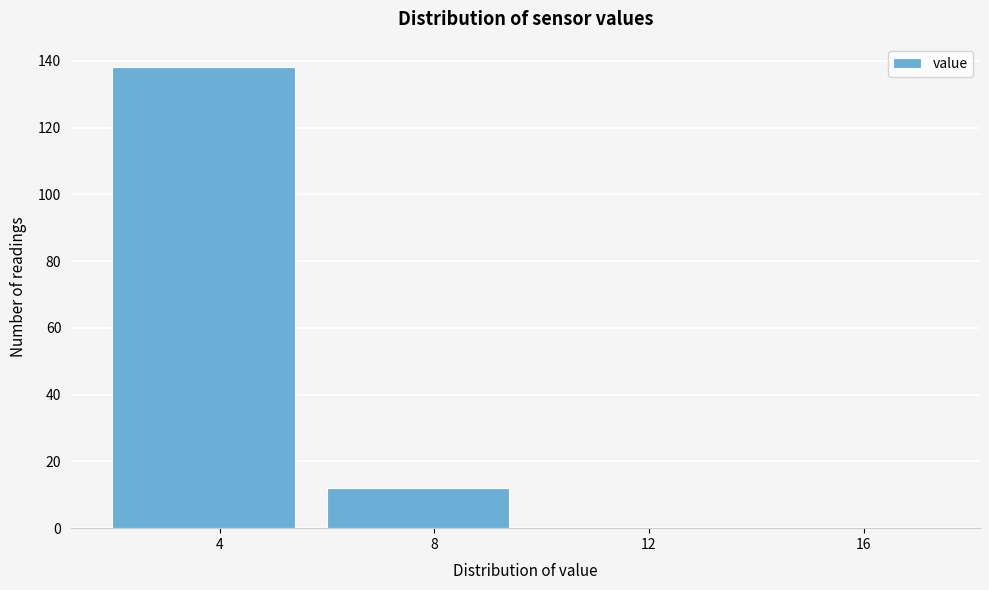

Reading right to left, extract all data points from this chart.

16=0	12=0	8=12	4=138